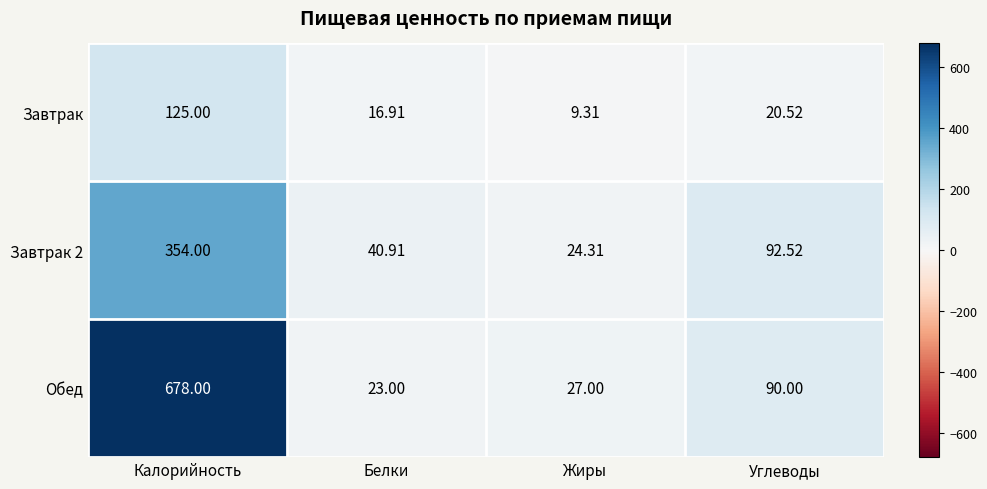

At which category is the sum across all series the highest?

Калорийность